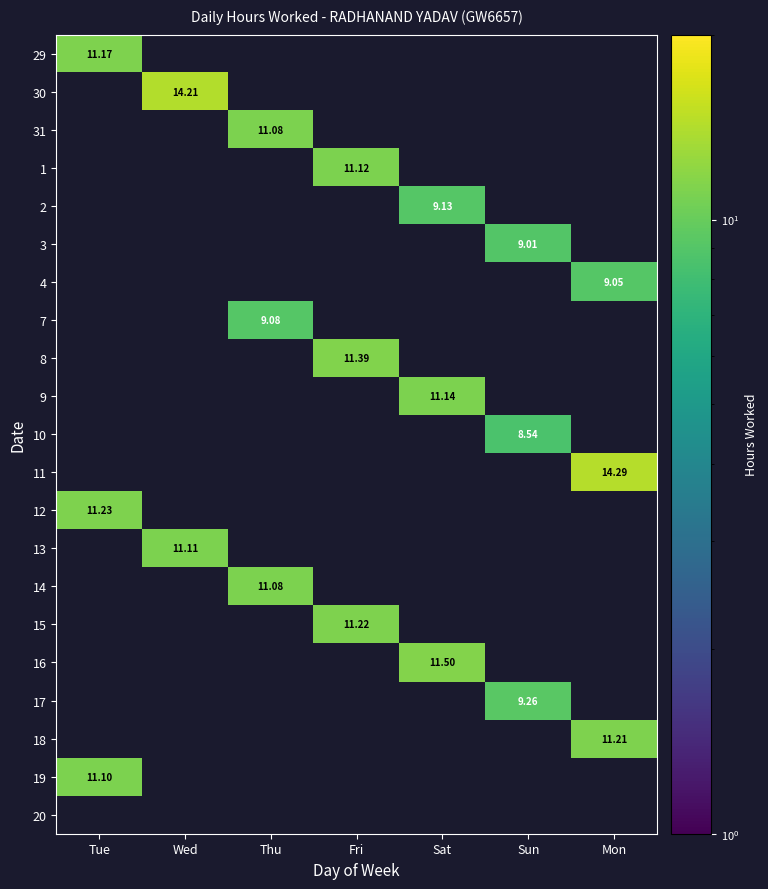

List the labels in order of 29 value, smallest first.

Tue, Wed, Thu, Fri, Sat, Sun, Mon